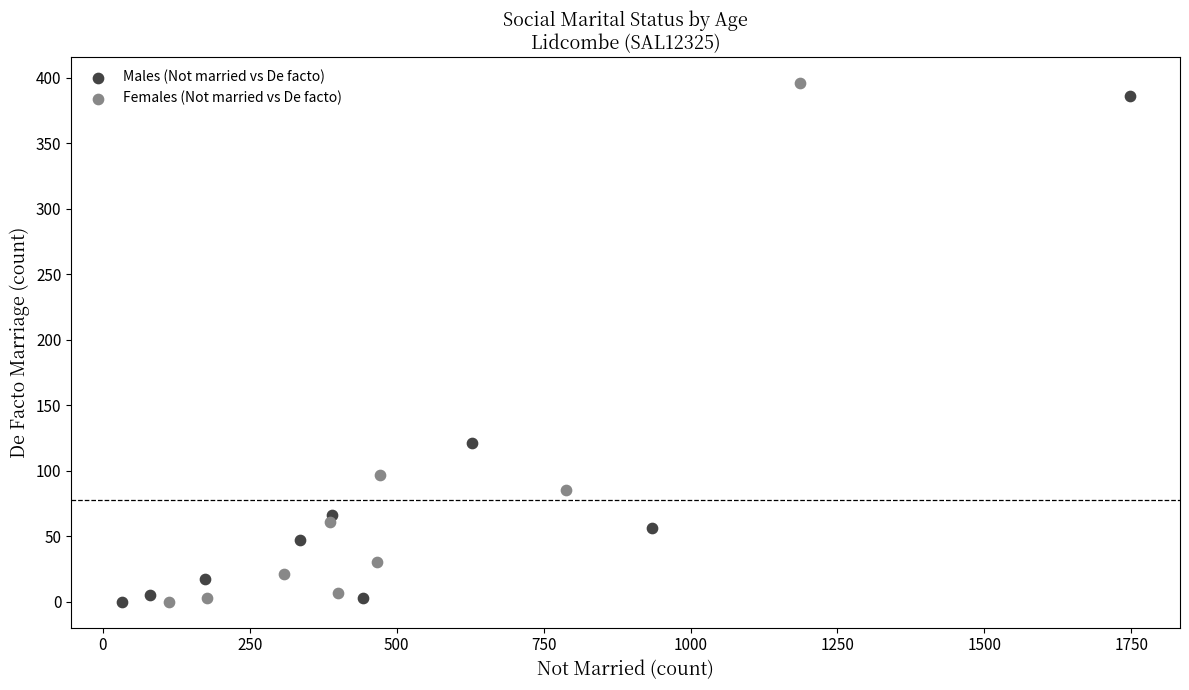

Which series has the widest spread of Y values?

Females (Not married vs De facto)